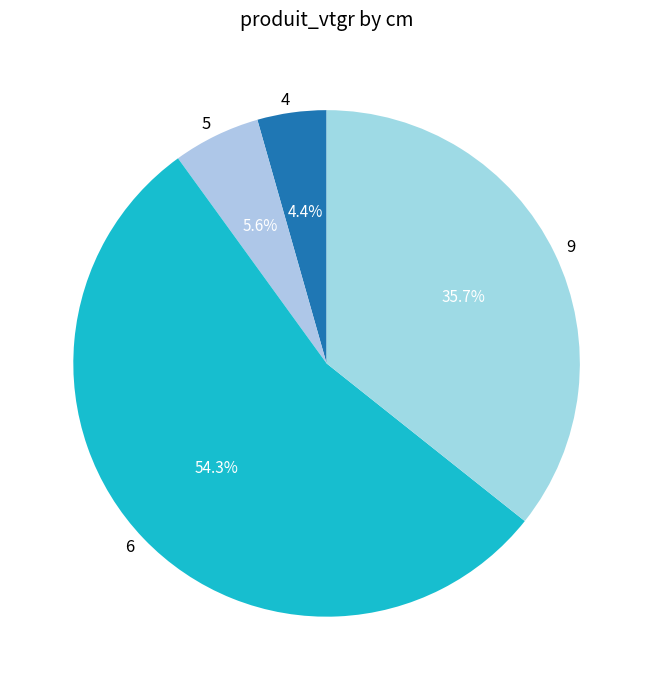

Is it true that 9 is 36% of the pie?

True